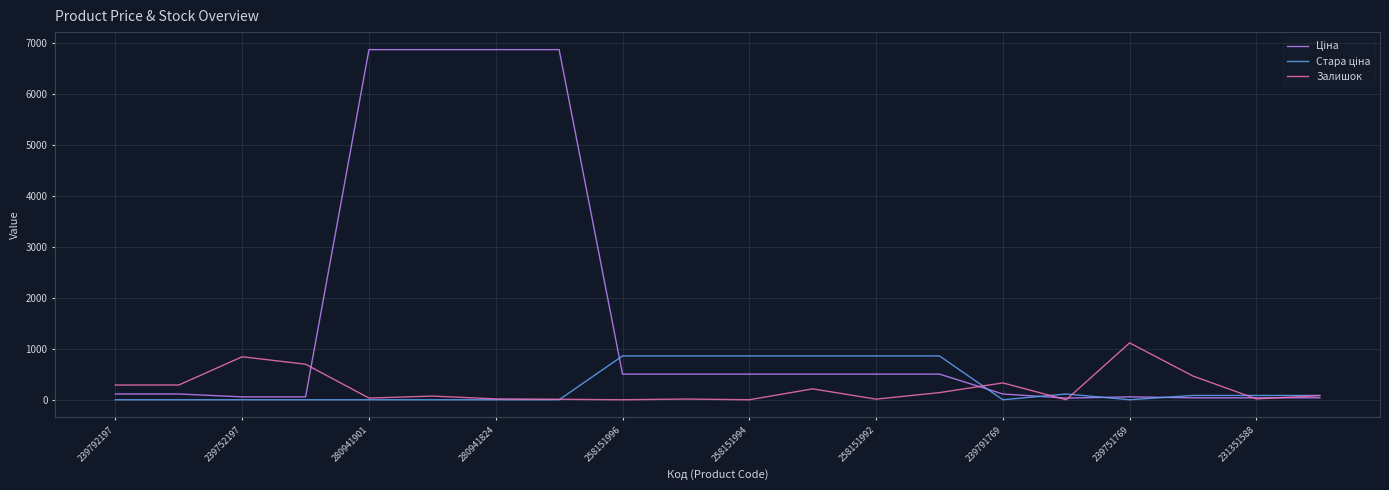

What is the maximum value shown in the chart?

6879.5